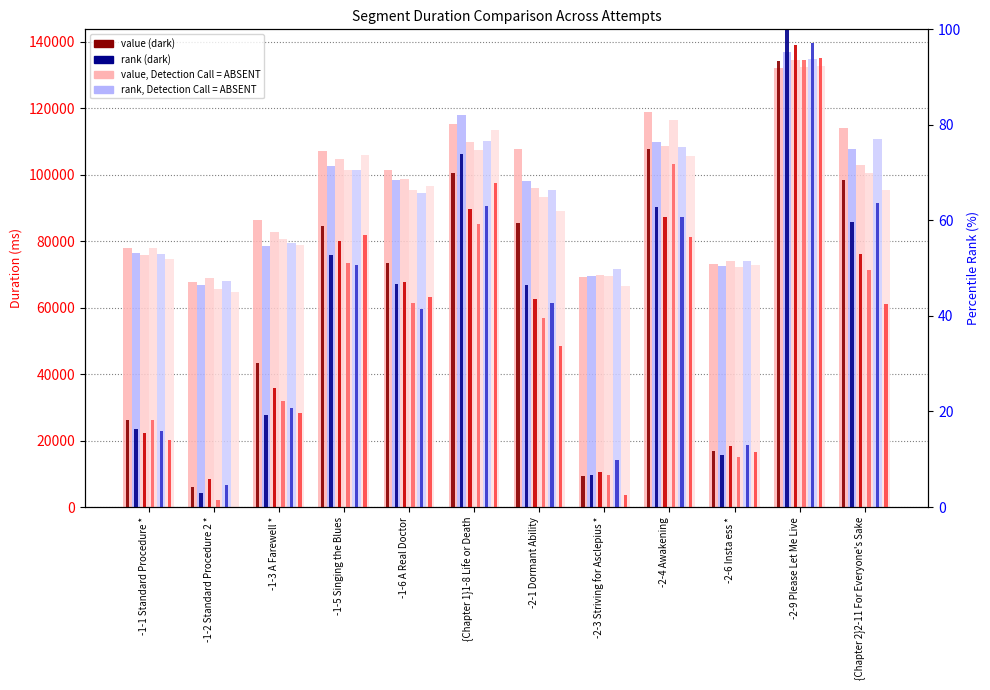

Which label corresponds to the largest value in the chart?

-2-9 Please Let Me Live